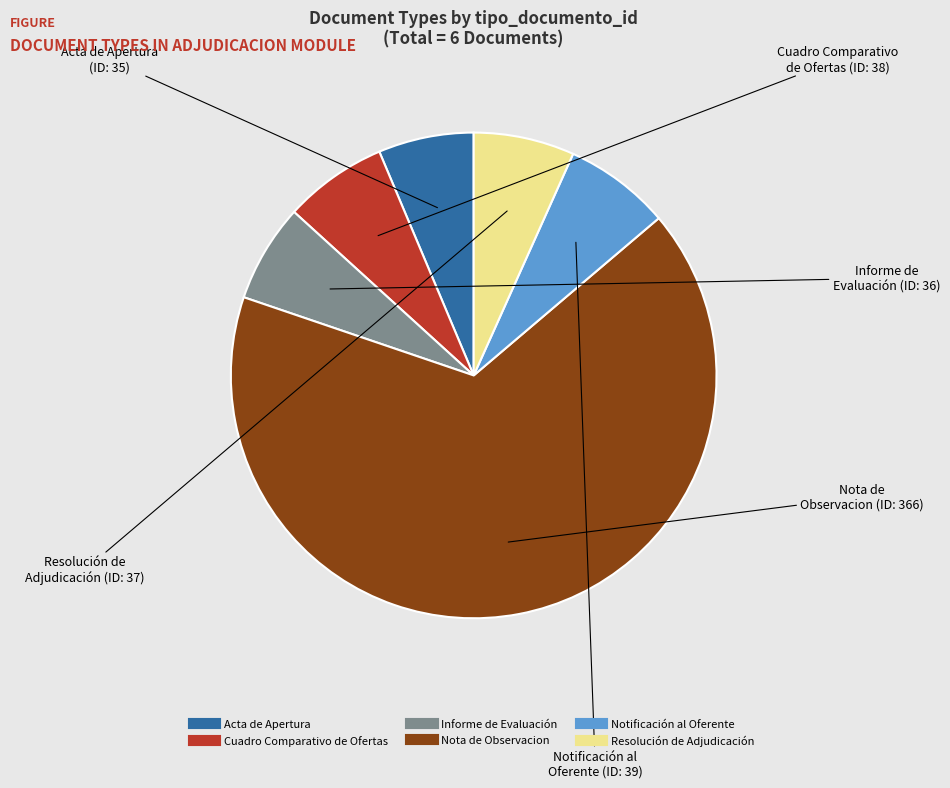

Between Nota de Observacion and Acta de Apertura, which is larger?

Nota de Observacion